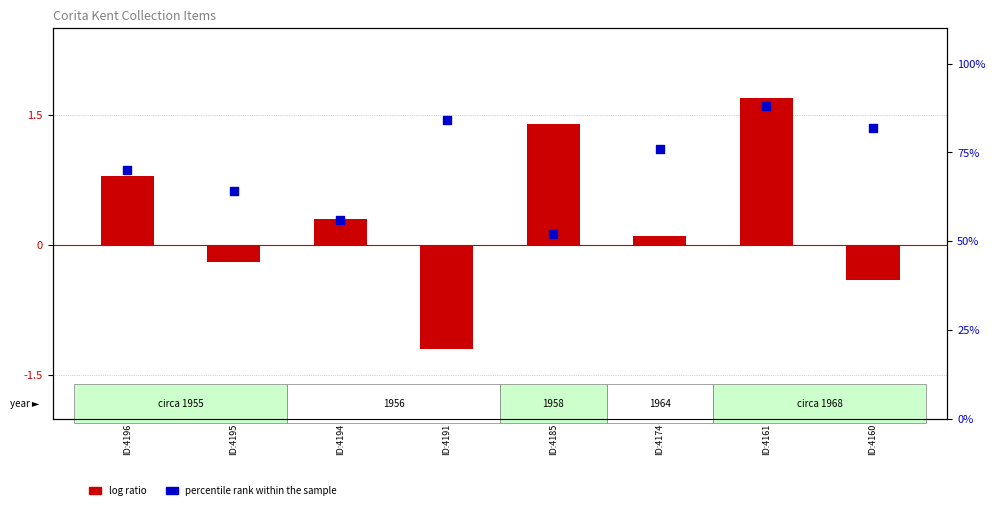

What are all the series names shown in the legend?

log ratio, percentile rank within the sample